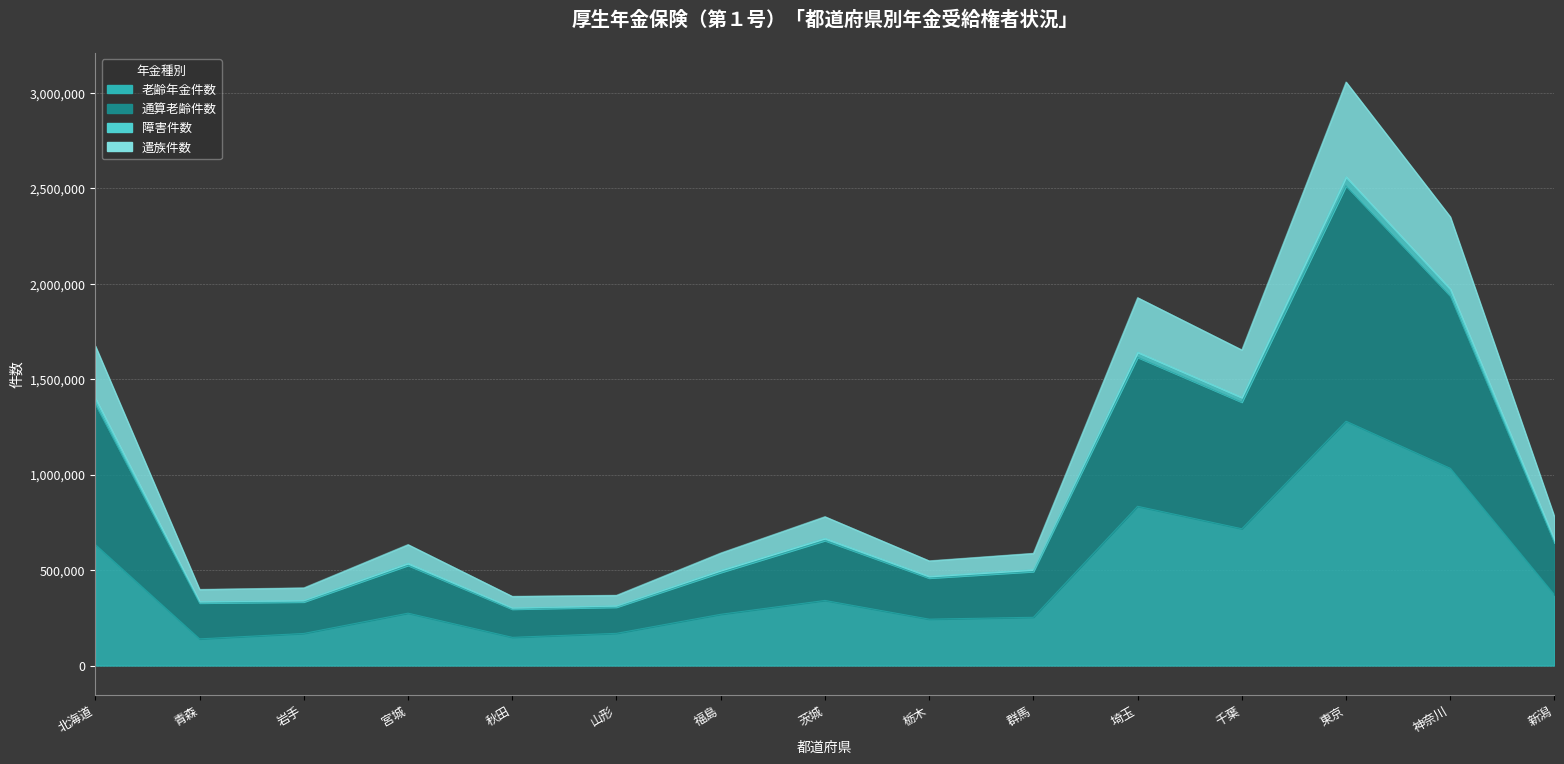

True or false: 障害件数 has more than 0 points higher than both neighbors.

True